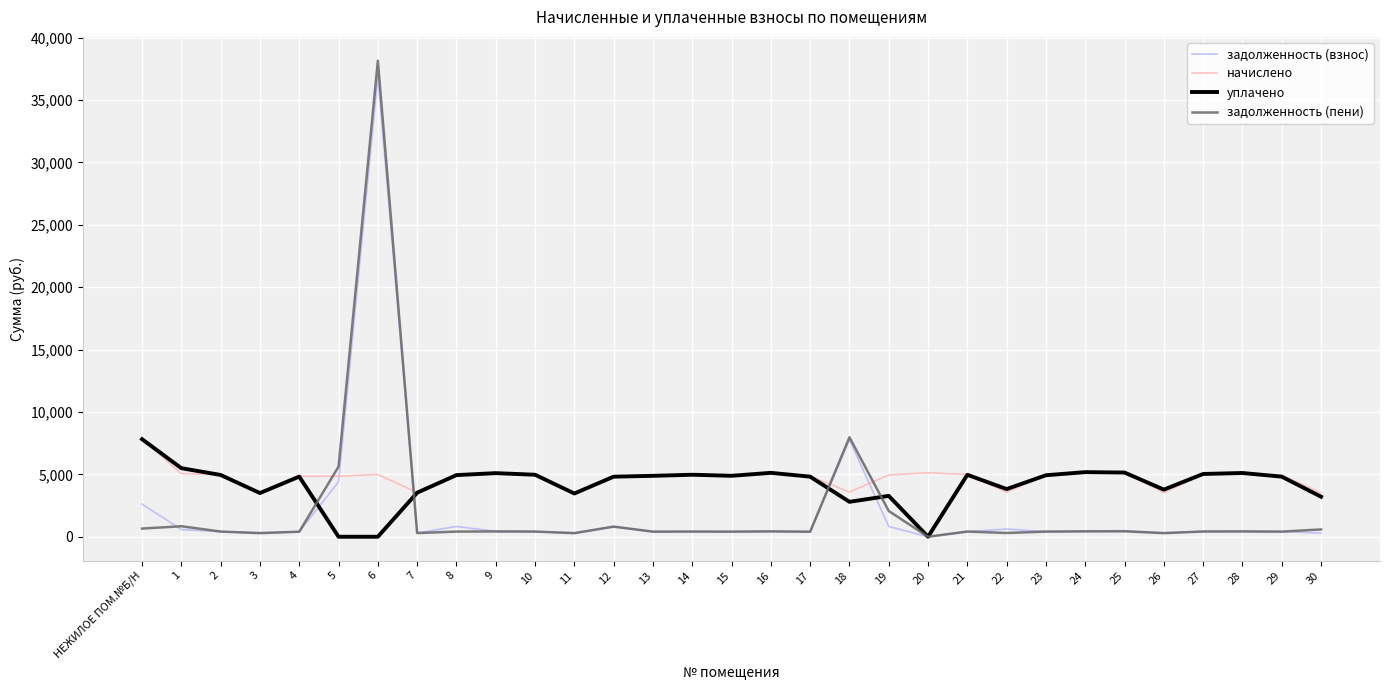

Which series has the widest spread of values?

задолженность (пени)